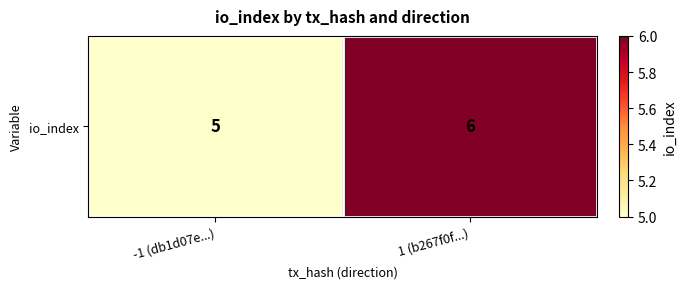

Rank the categories by value from highest to lowest.

1 (b267f0f...), -1 (db1d07e...)